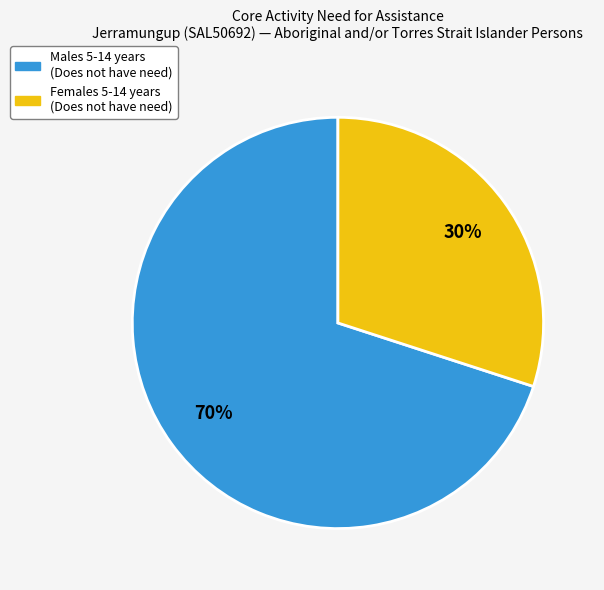

To the nearest percent, what is the combined percentage of Females 5-14 years (Does not have need) and Males 5-14 years (Does not have need)?

100%